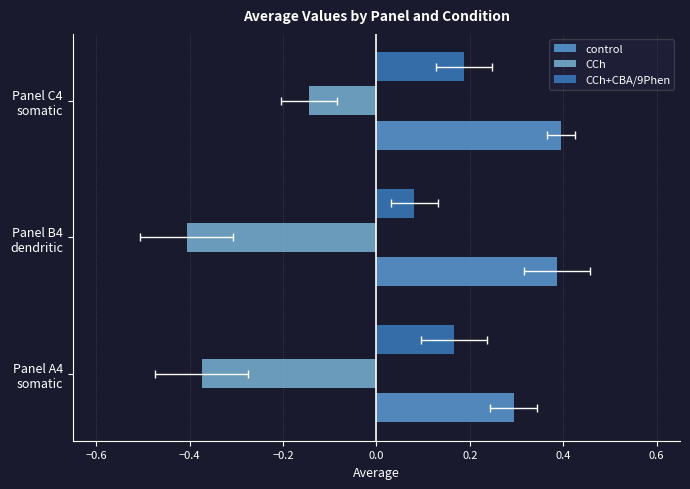

At how many categories does at least one series exceed 0?

3